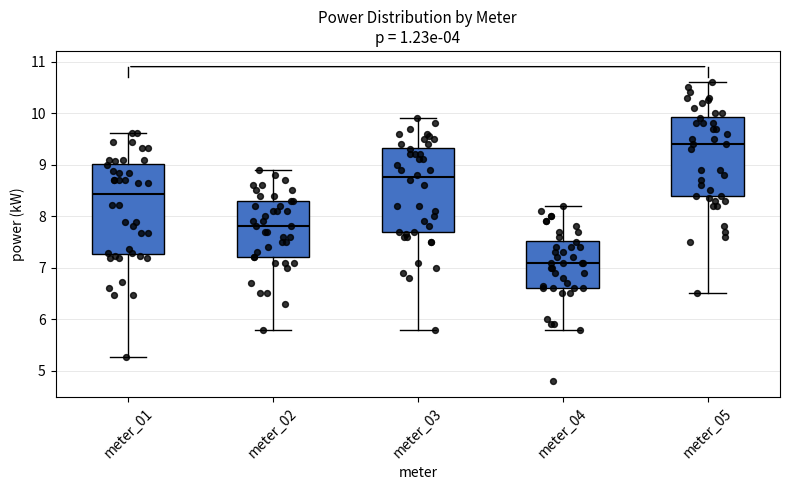

Where is the lower edge of the box for meter_05 on the y-axis? The values are not printed on the chart, so give them approximately, as read against the axis.

8.4